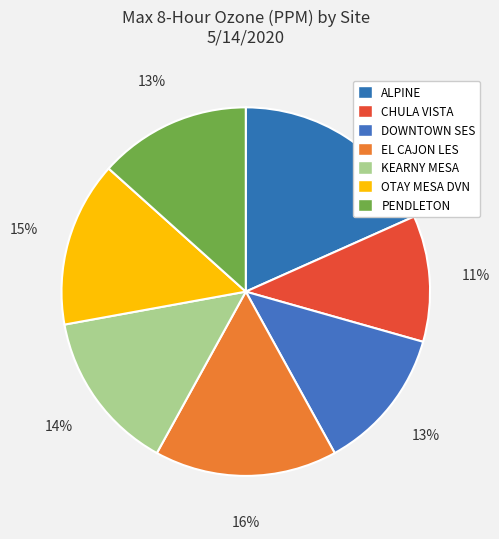

True or false: OTAY MESA DVN accounts for 15% of the total.

True